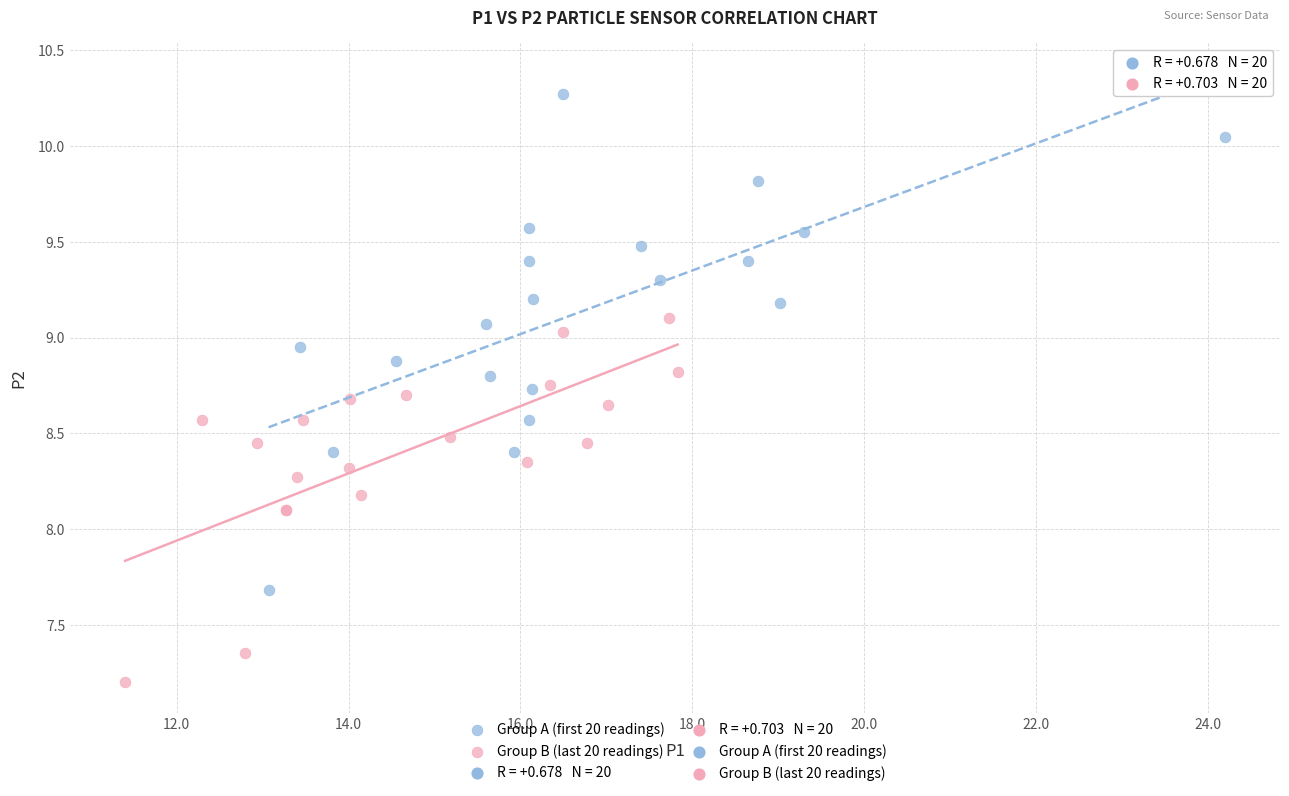

Which series has the widest spread of Y values?

Group A (first 20 readings)